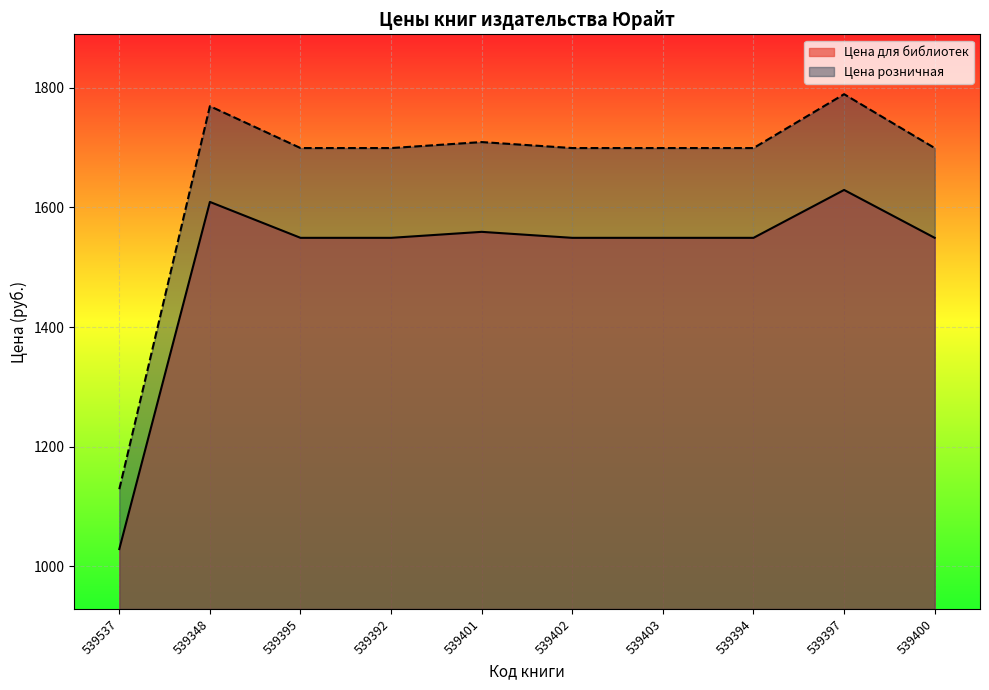

List the series in order of their overall mean, highest first.

Цена розничная, Цена для библиотек